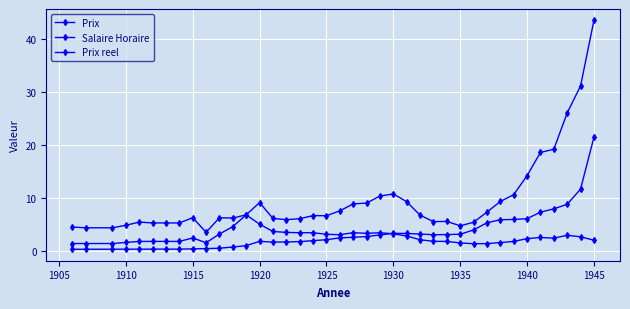

Reading left to right, extract all data points from this chart.

Prix: 1.4	1.4	1.4	1.6	1.8	1.8	1.8	1.8	2.5	1.6	3.2	4.6	6.8	9.1	6.1	5.9	6.1	6.7	6.7	7.6	8.9	9.1	10.4	10.8	9.3	6.8	5.5	5.6	4.8	5.4	7.3	9.3	10.6	14.2	18.6	19.2	26.1	31.2	43.6
Salaire Horaire: 0.3	0.3	0.3	0.3	0.3	0.3	0.3	0.3	0.4	0.4	0.5	0.7	1.0	1.8	1.7	1.7	1.8	1.9	2.1	2.5	2.6	2.7	3.0	3.3	3.3	3.2	3.1	3.1	3.1	4.0	5.3	5.9	6.0	6.1	7.3	8.0	8.8	11.7	21.5
Prix reel: 4.5	4.4	4.4	4.8	5.5	5.3	5.3	5.3	6.3	3.5	6.3	6.2	6.8	5.0	3.7	3.5	3.4	3.4	3.1	3.1	3.4	3.3	3.4	3.2	2.8	2.1	1.8	1.8	1.5	1.4	1.4	1.6	1.8	2.3	2.5	2.4	3.0	2.7	2.0